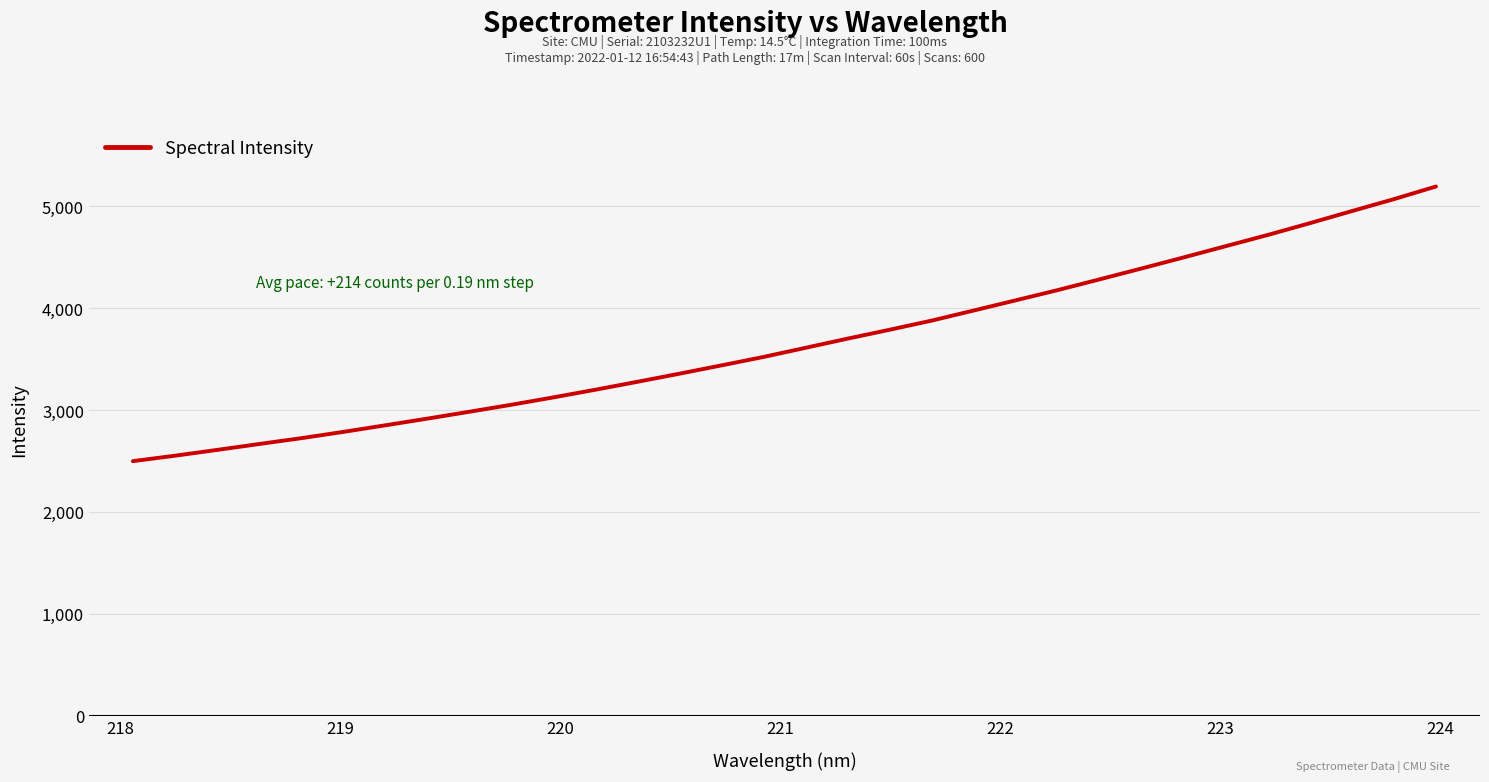

What is the greatest value displayed?

5195.0